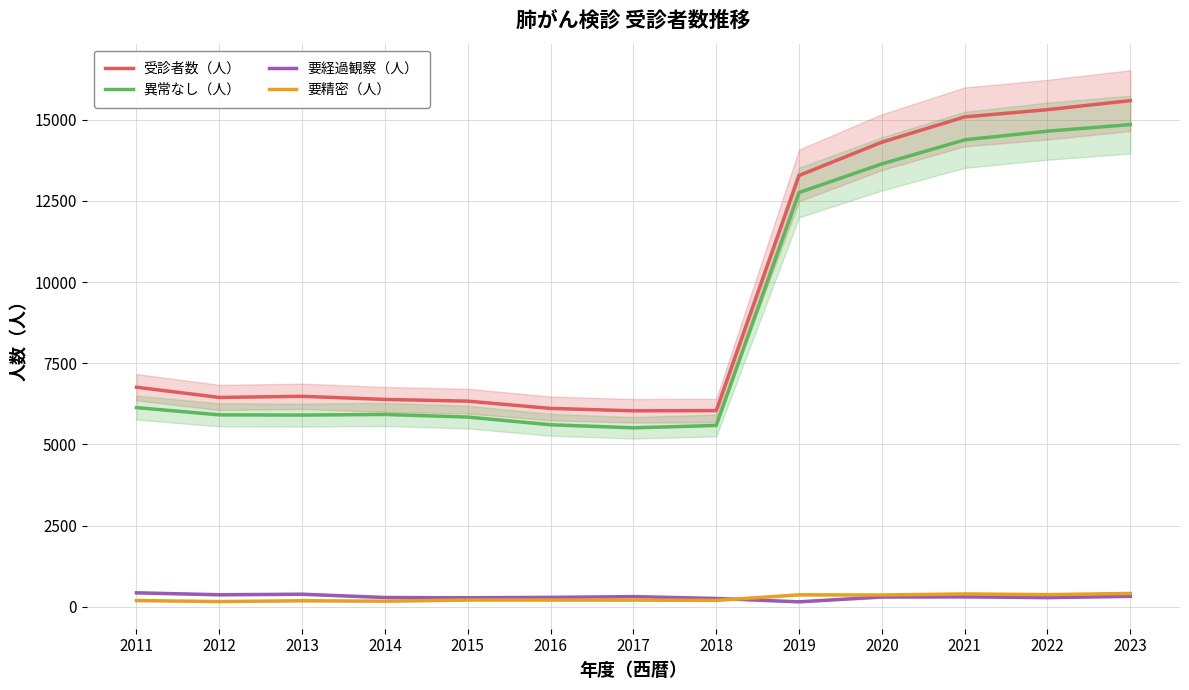

Reading right to left, extract all data points from this chart.

受診者数（人）: 15587	15309	15087	14308	13282	6043	6037	6110	6334	6387	6483	6448	6763
異常なし（人）: 14850	14647	14380	13639	12757	5585	5513	5607	5844	5924	5905	5912	6136
要経過観察（人）: 325	285	309	304	155	259	315	293	280	288	390	373	433
要精密（人）: 412	377	398	365	370	199	209	210	210	175	188	163	194